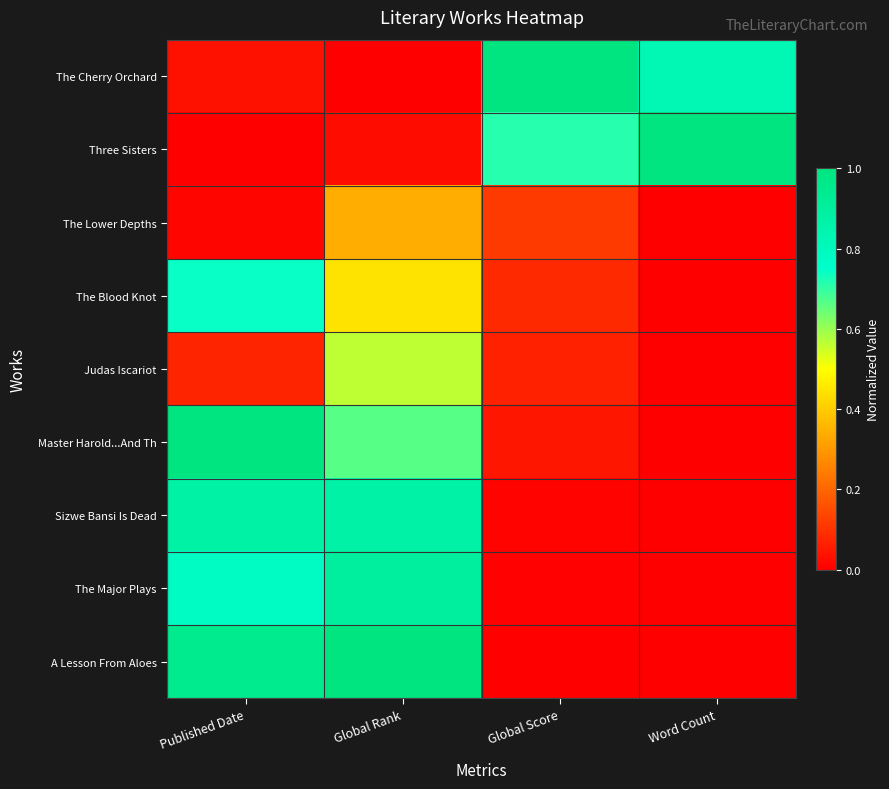

Count the number of categories in the chart.

4